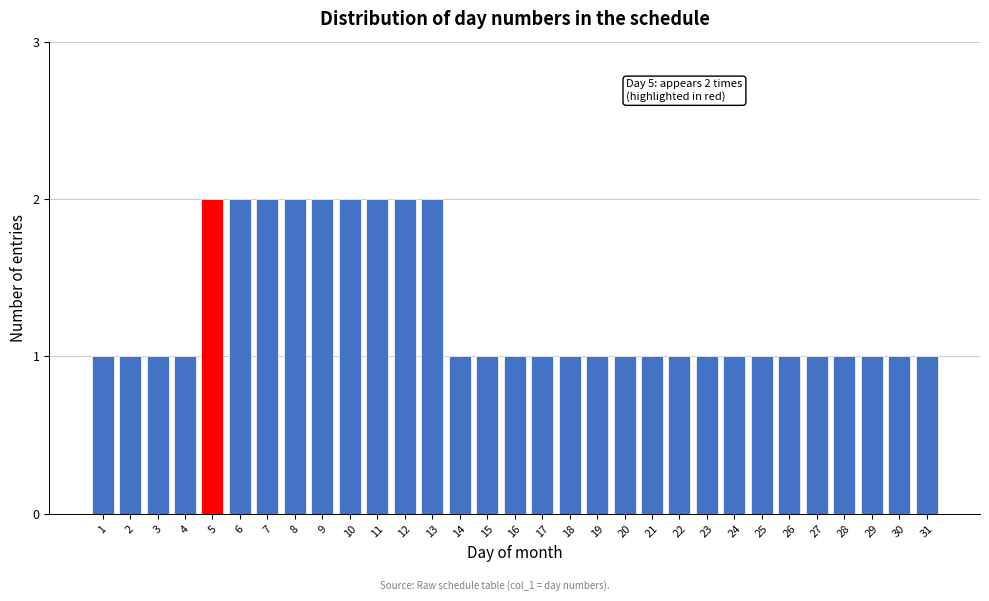

What is the value of the 15th bar from the left?

1